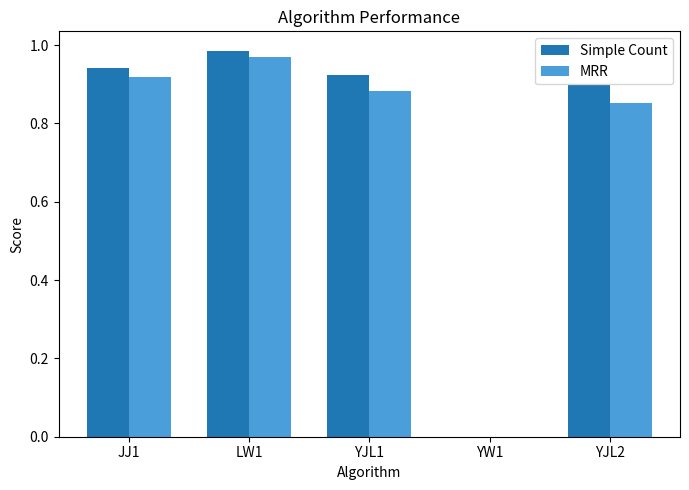

The value of Simple Count at YJL1 is 1.3. True or false?

False